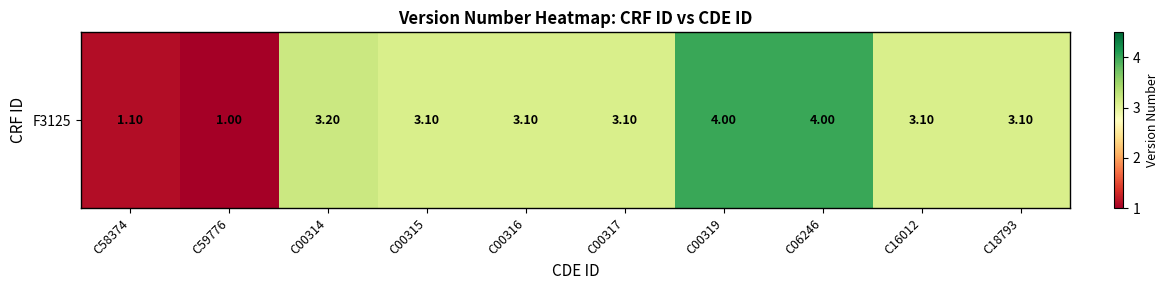

Which label corresponds to the smallest value in the chart?

C59776